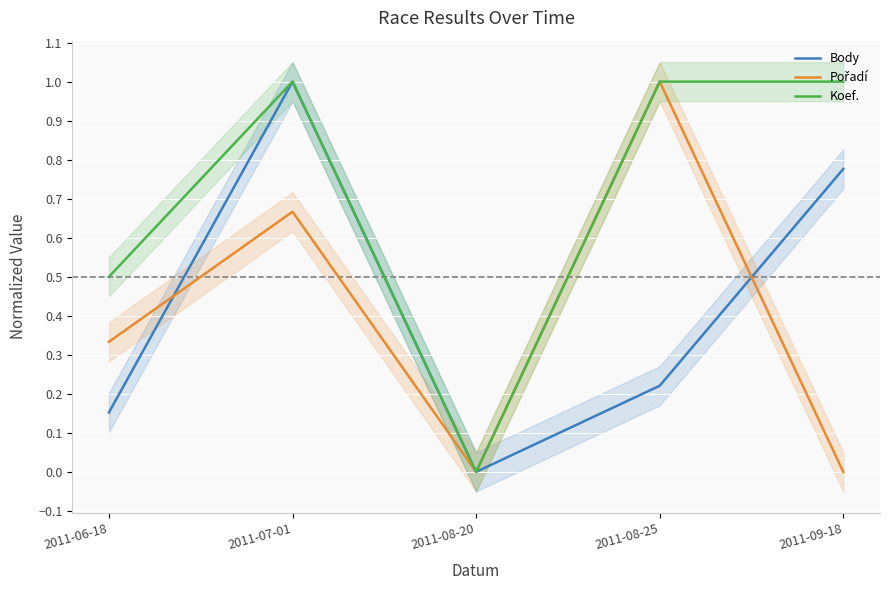

Between 2011-06-18 and 2011-08-20, which series saw the biggest shift?

Koef.